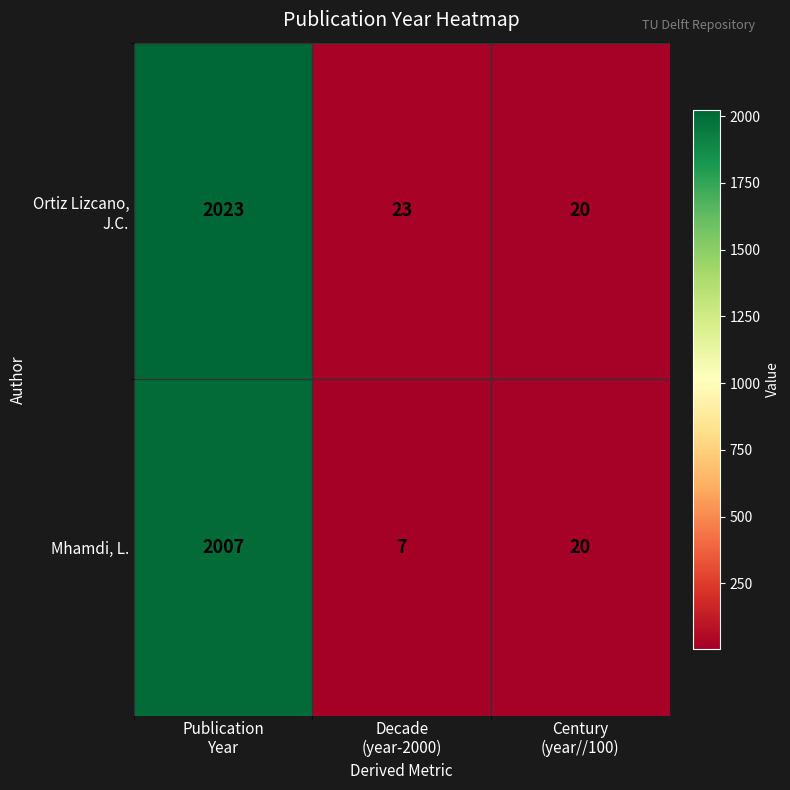

What is the sum of all Mhamdi, L. values?

2034